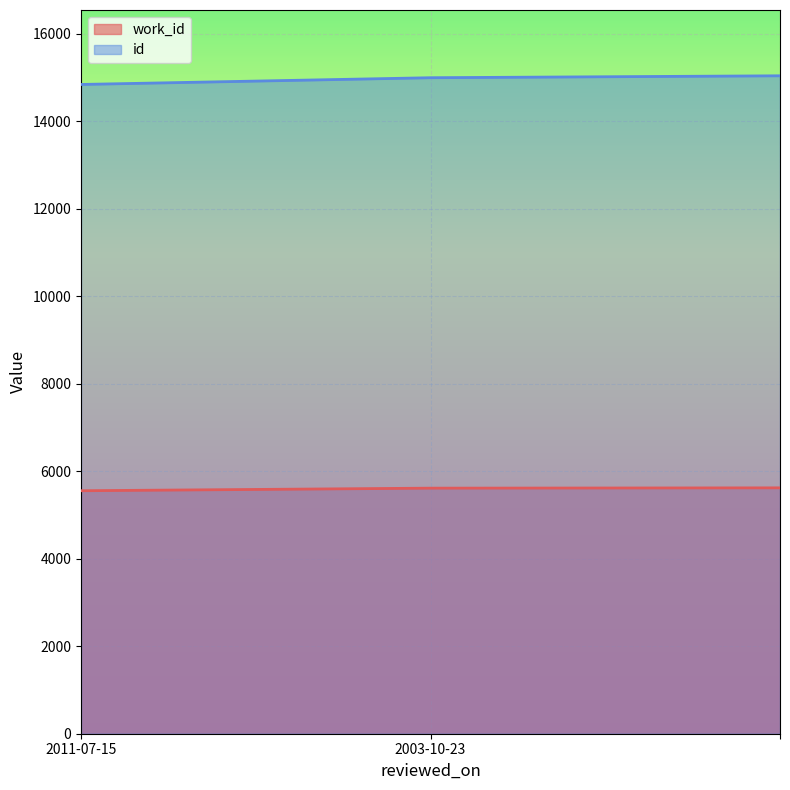

Which series has the widest spread of values?

id